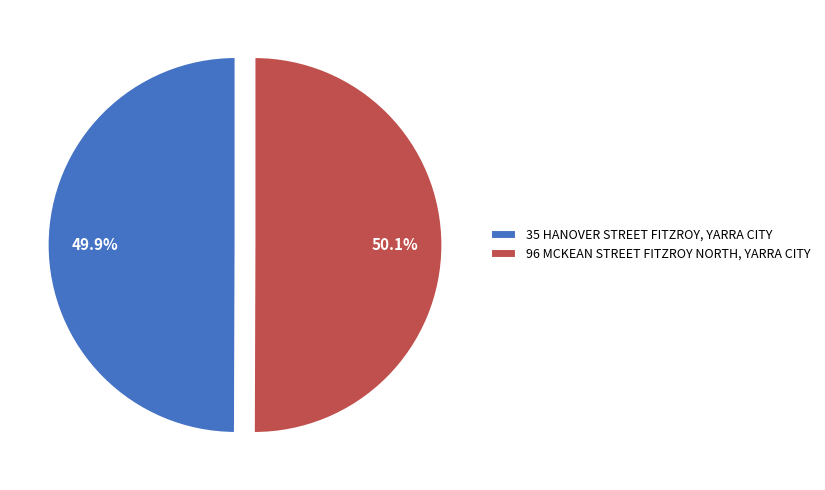

Rank the categories by value from lowest to highest.

35 HANOVER STREET FITZROY, YARRA CITY, 96 MCKEAN STREET FITZROY NORTH, YARRA CITY